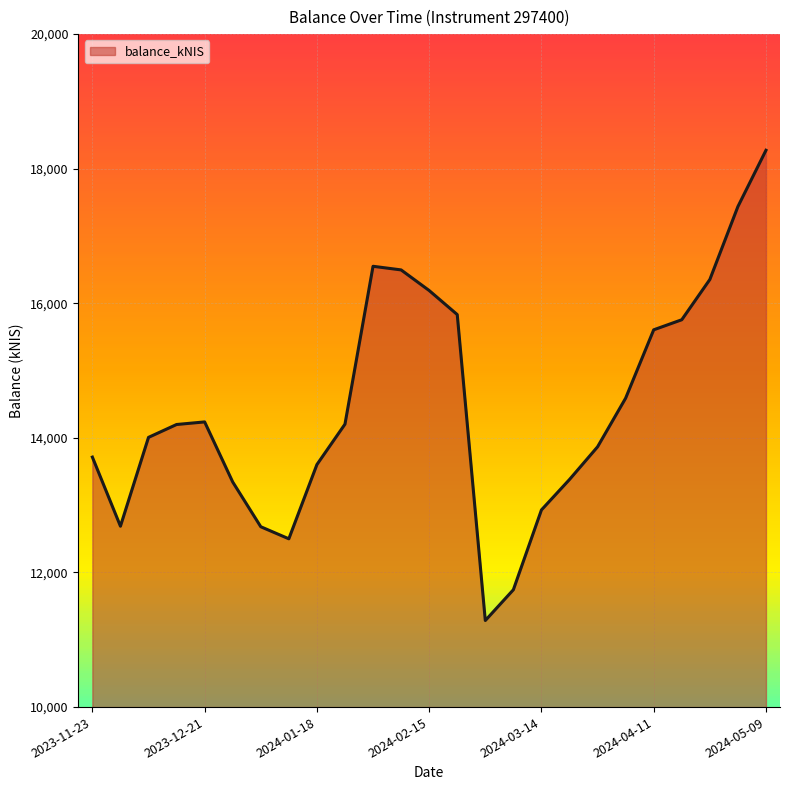

How many lines are shown in the chart?

1